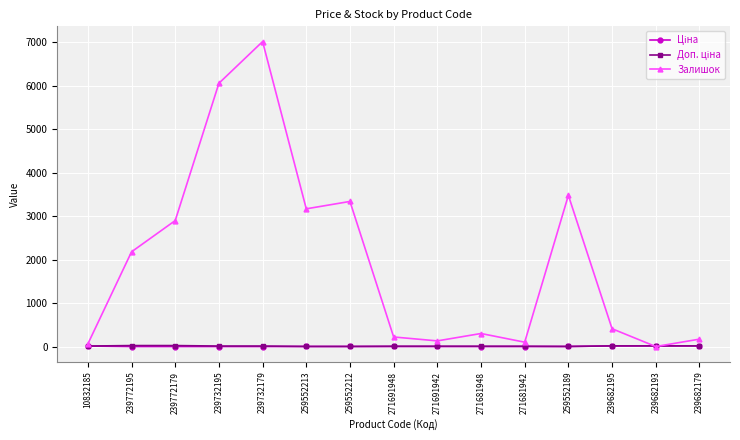

At which category is the sum across all series the highest?

239732179